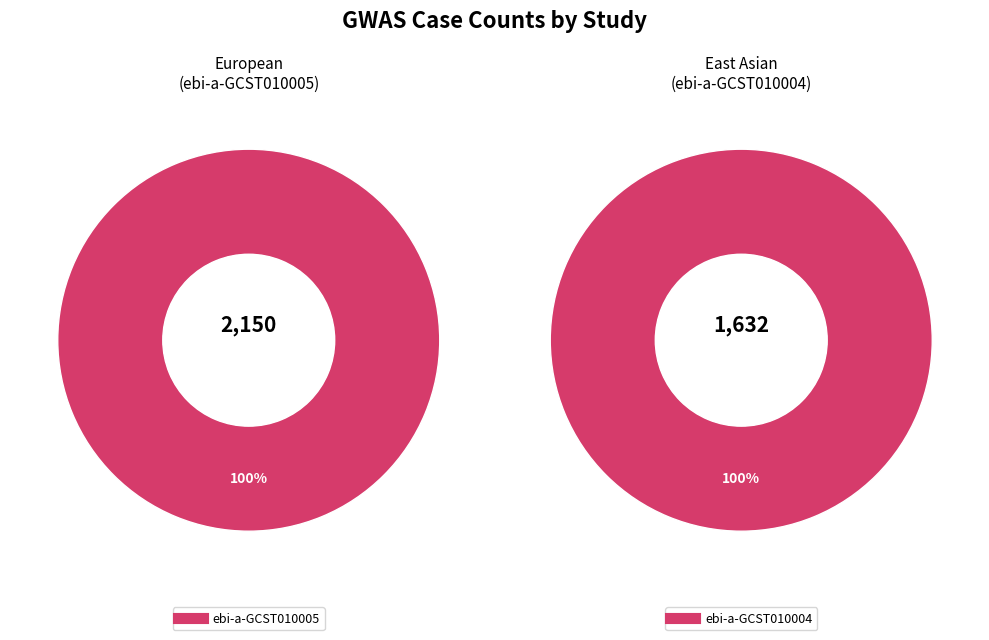

Which category has the smallest portion of the pie?

ebi-a-GCST010004